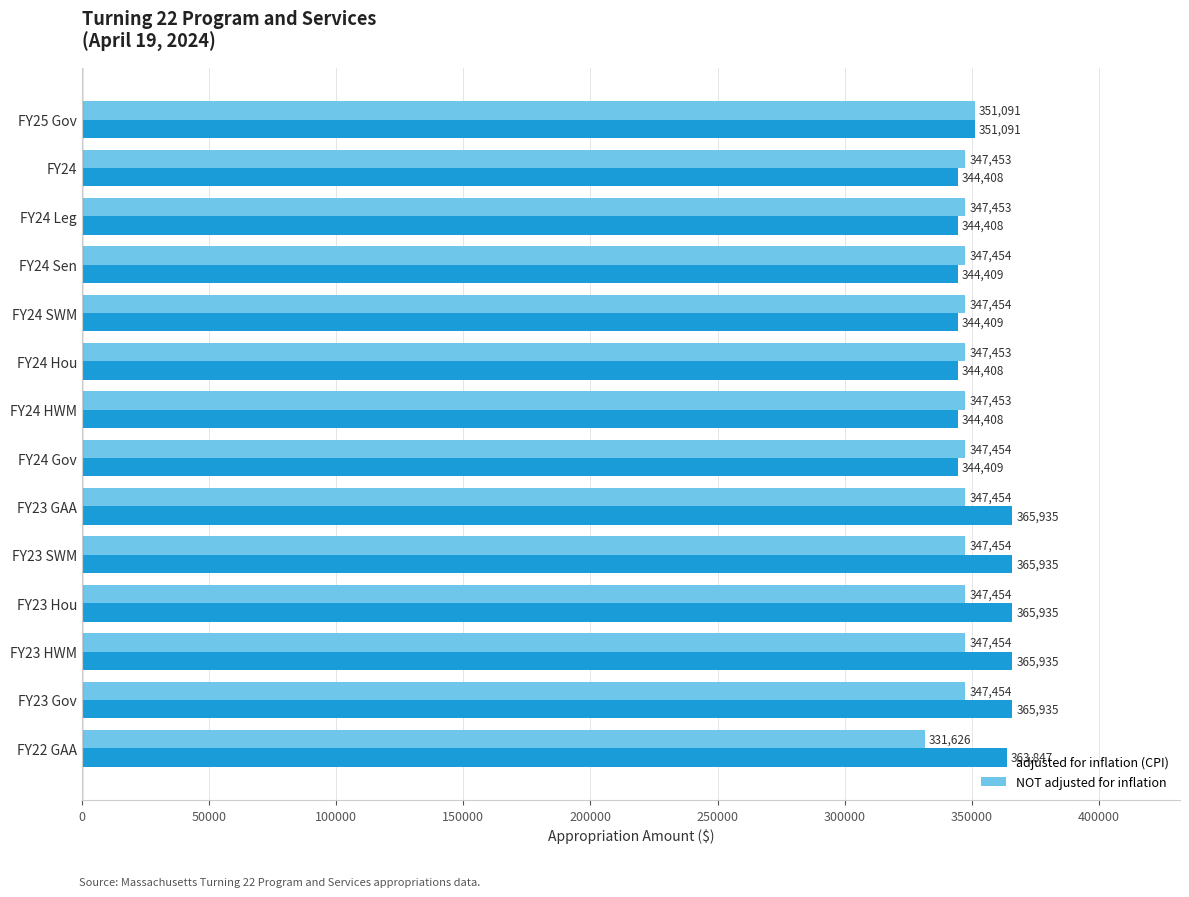

Rank the series at FY24 Gov from lowest to highest value.

adjusted for inflation (CPI), NOT adjusted for inflation